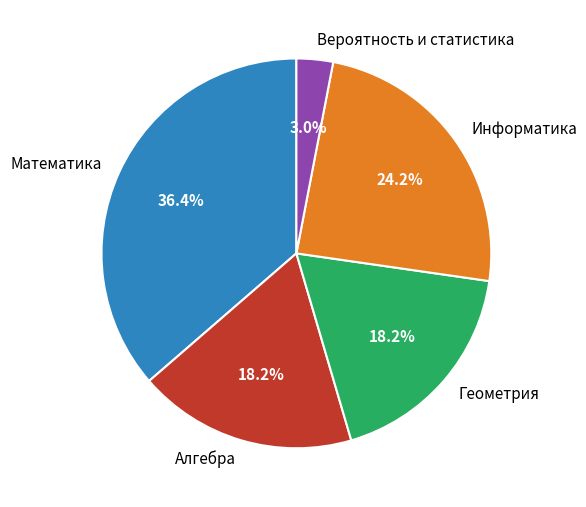

To the nearest percent, what is the difference between the Алгебра and Информатика slice percentages?

6%